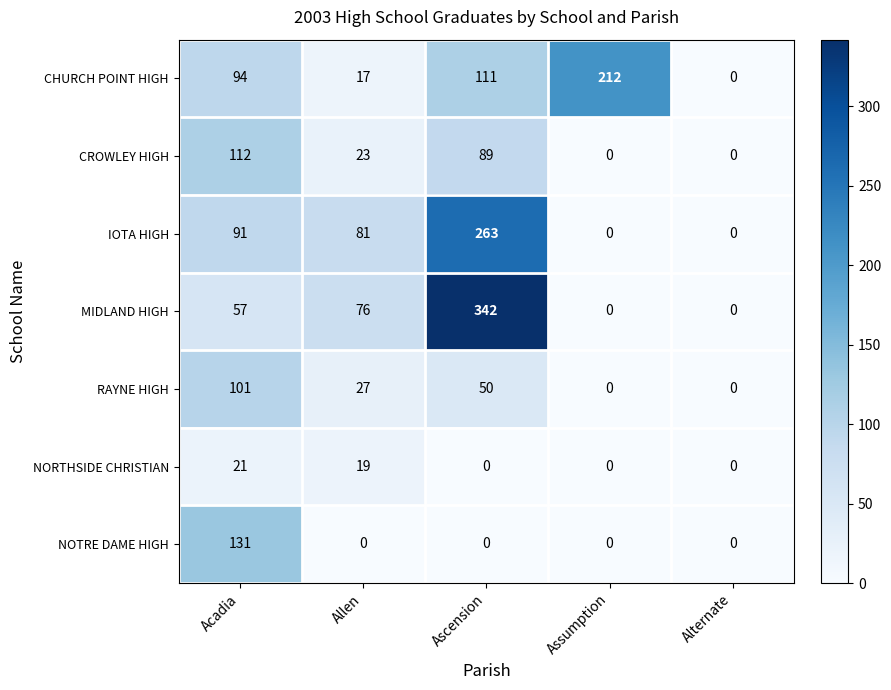

What is the difference between the maximum and minimum values in the RAYNE HIGH series?

101